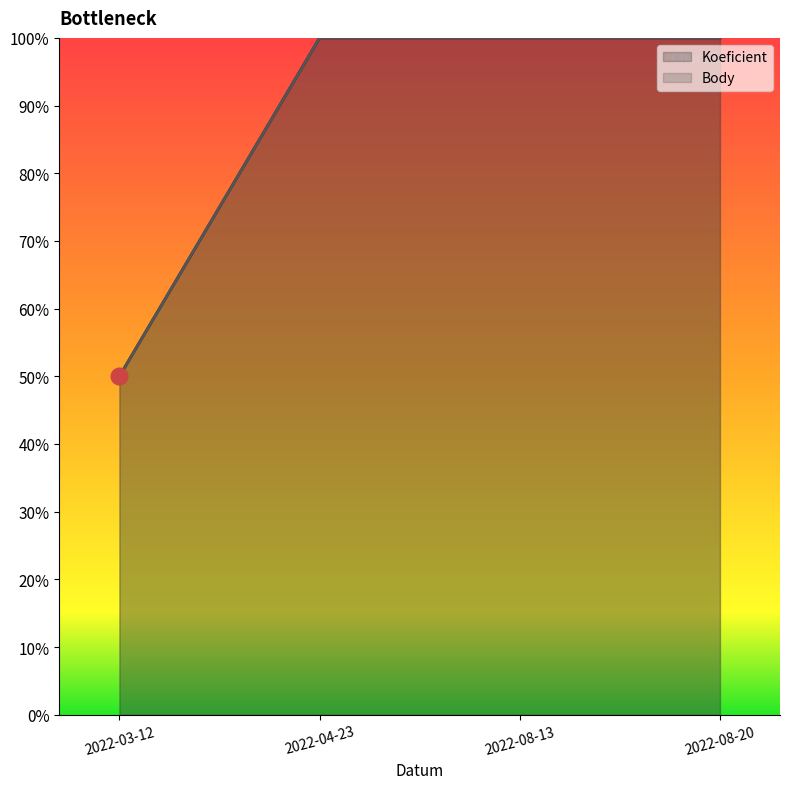

What position from the left is 2022-08-13?

3